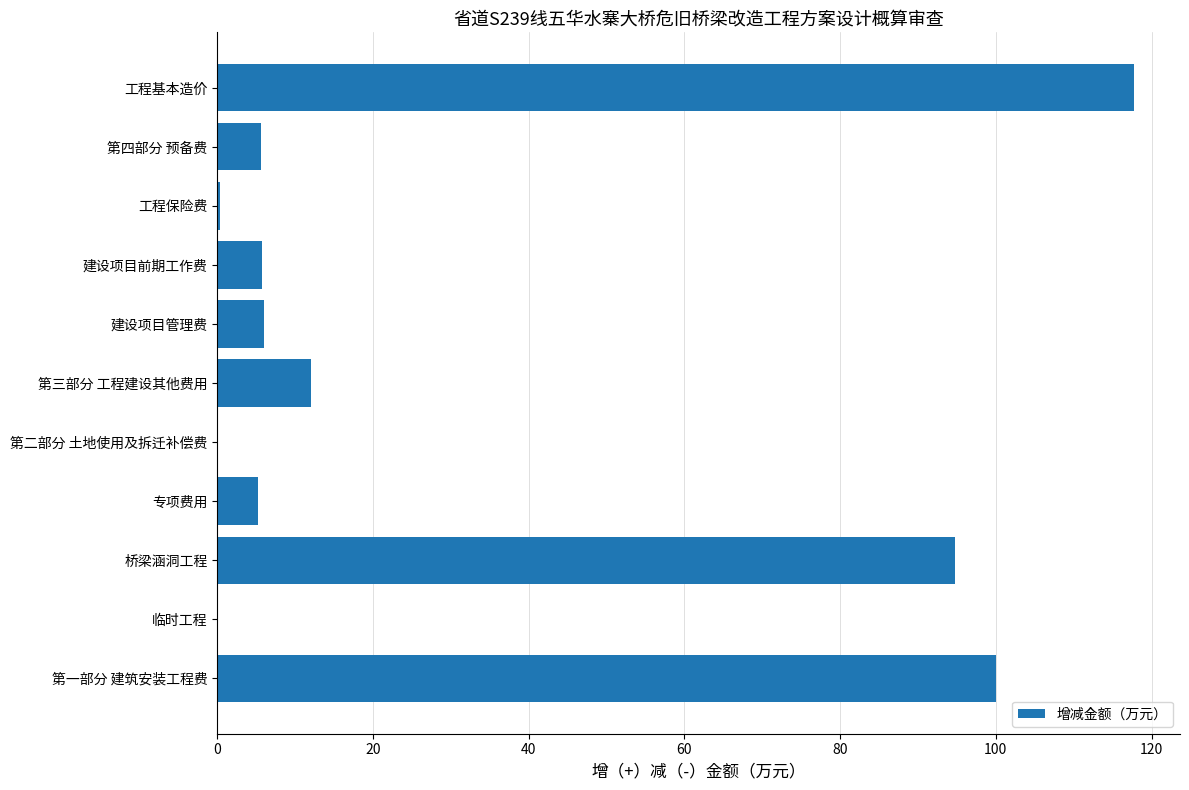

Between 第二部分 土地使用及拆迁补偿费 and 建设项目前期工作费, which is larger?

建设项目前期工作费